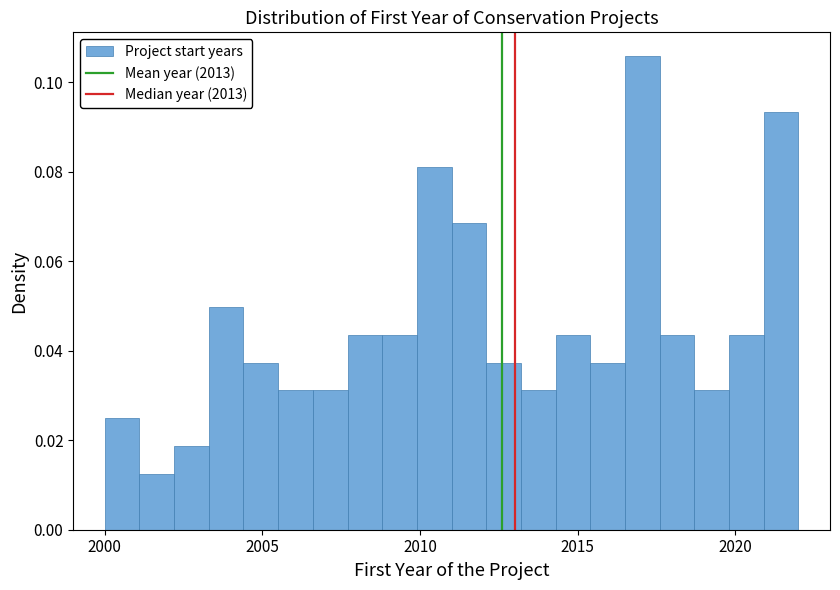

Around what value on the x-axis is the tallest bar? Give the approximate position of its centre, as read against the axis.

2017.0